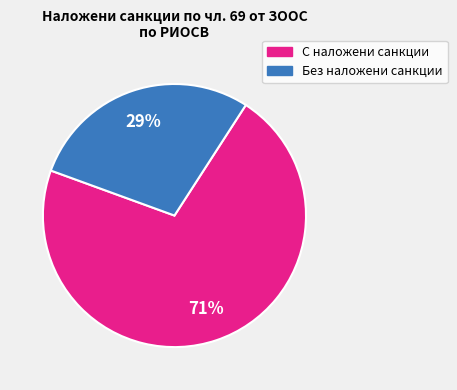

Do С наложени санкции and Без наложени санкции together represent more than half of the pie?

Yes